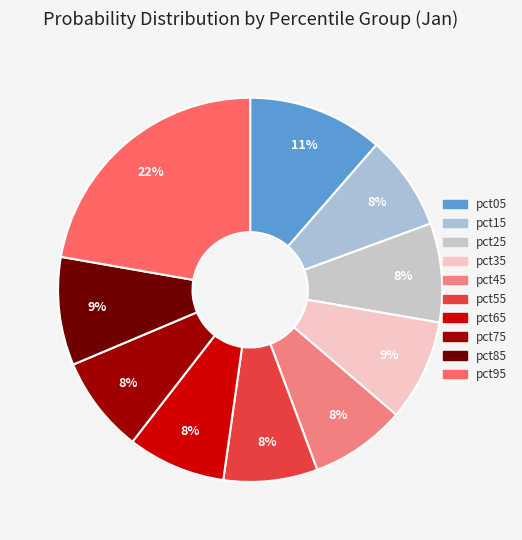

To the nearest percent, what portion does pct55 represent?

8%